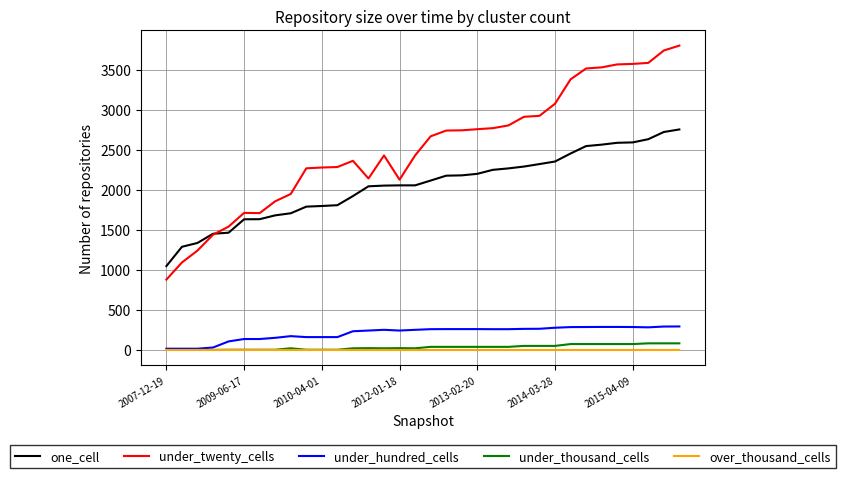

Which series has the largest total across all categories?

under_twenty_cells